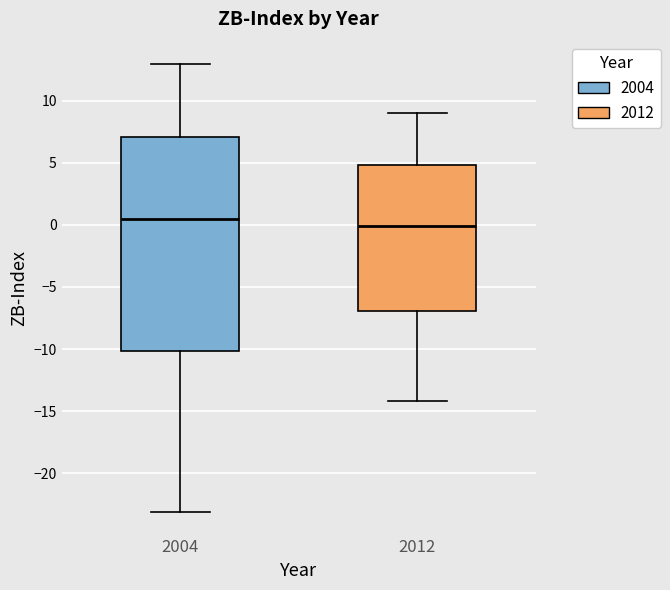

Where does the lower whisker of the box at x = 2012 end on the y-axis? The values are not printed on the chart, so give them approximately, as read against the axis.

-14.0